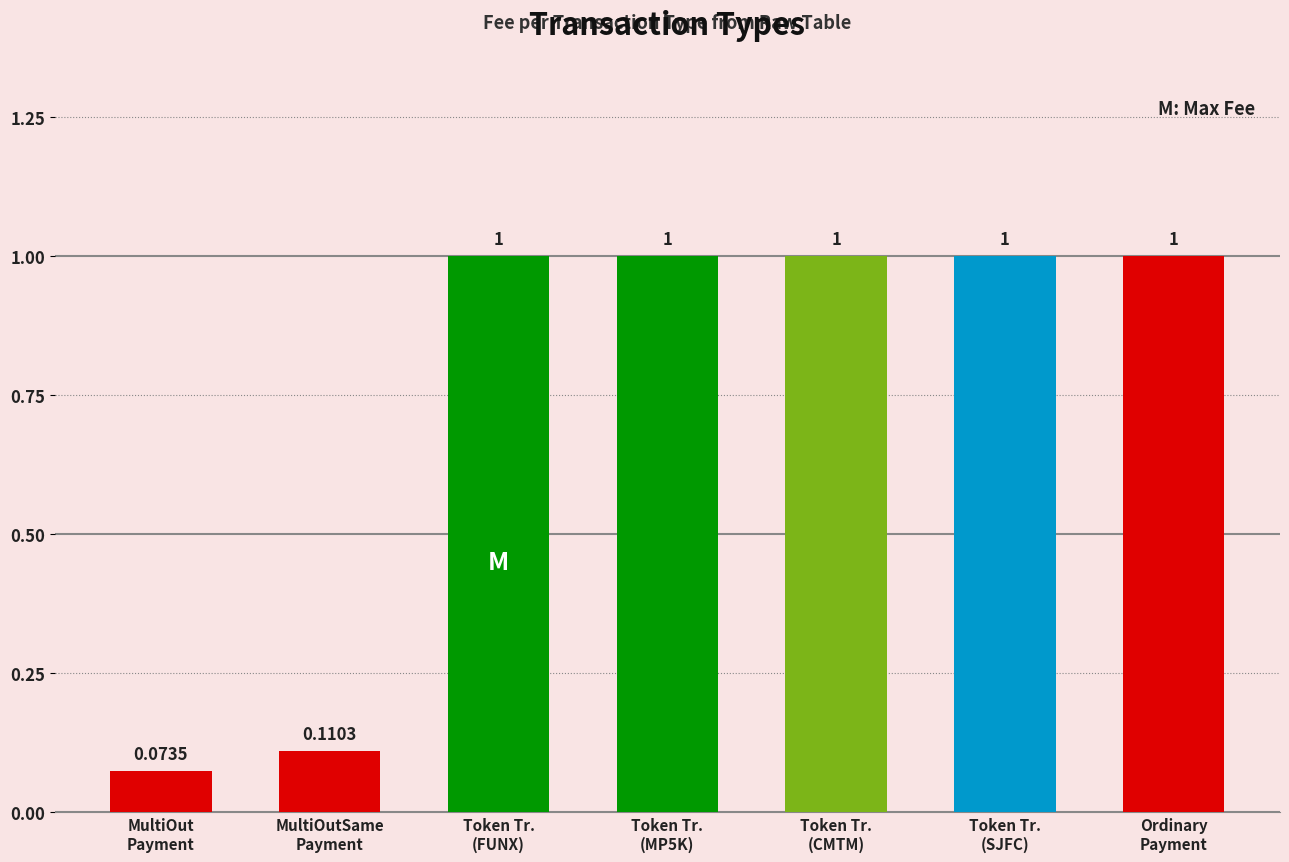

How many bars are there in total?

7